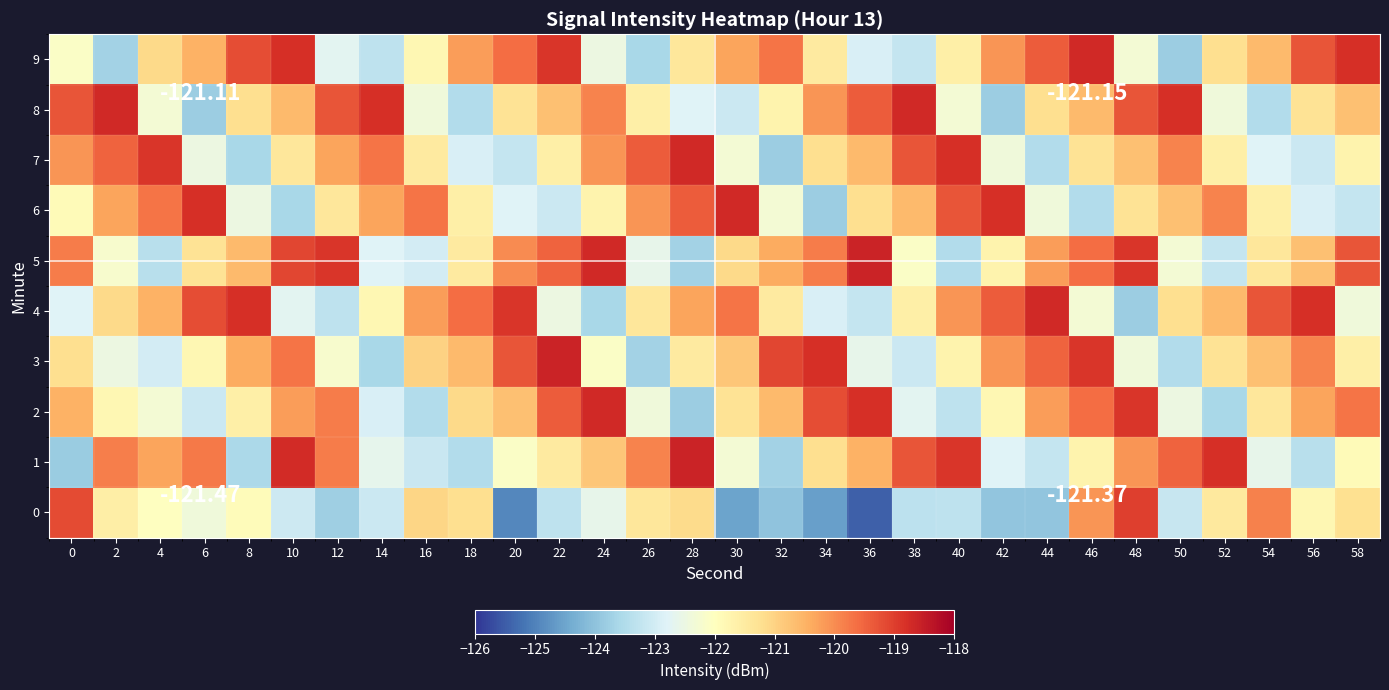

Which category has the lowest value in the 7 series?

32